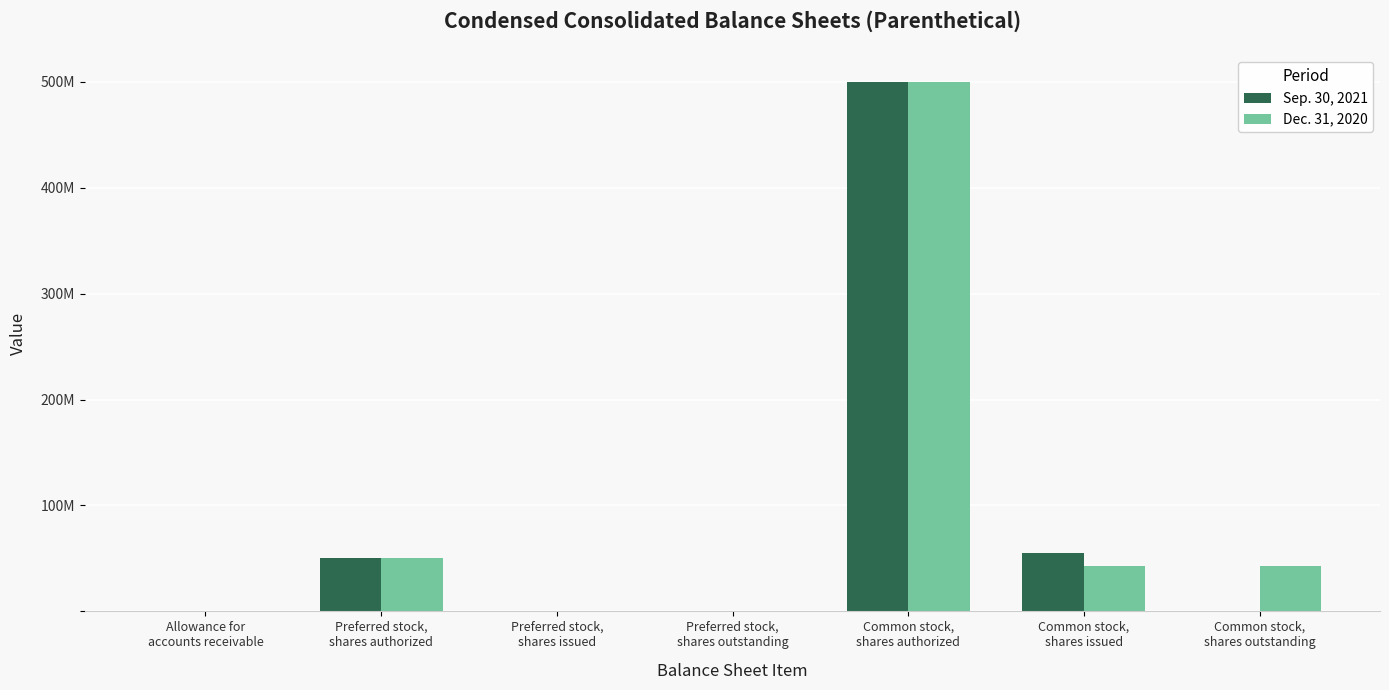

What are all the series names shown in the legend?

Sep. 30, 2021, Dec. 31, 2020